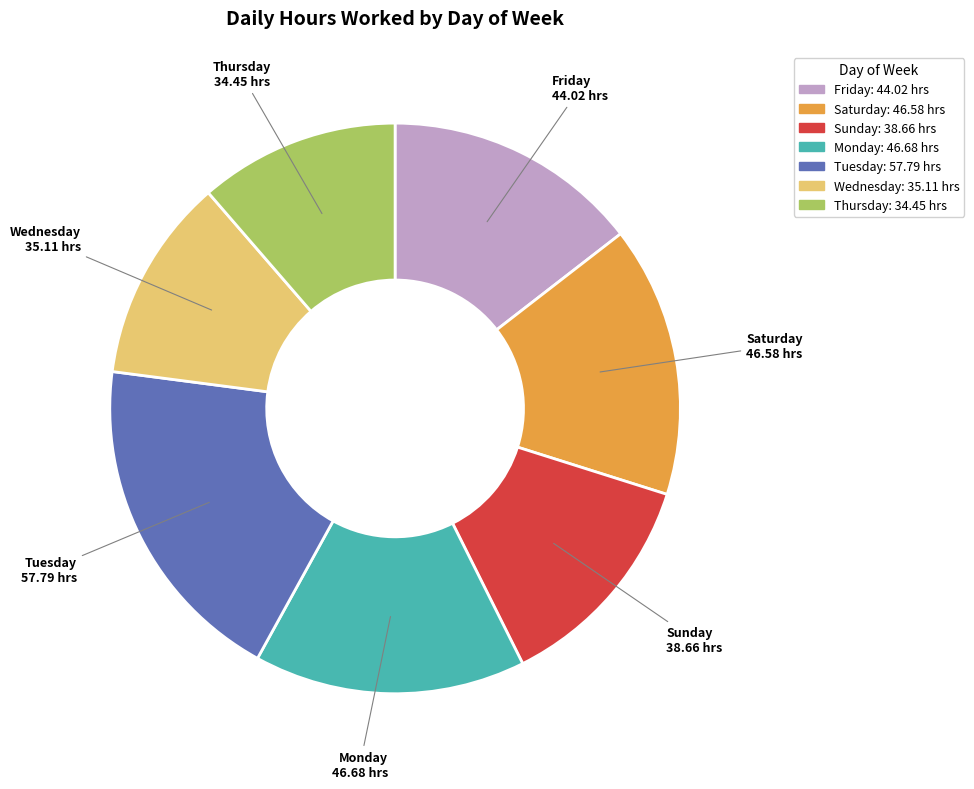

Is there any slice that represents more than half of the pie?

No